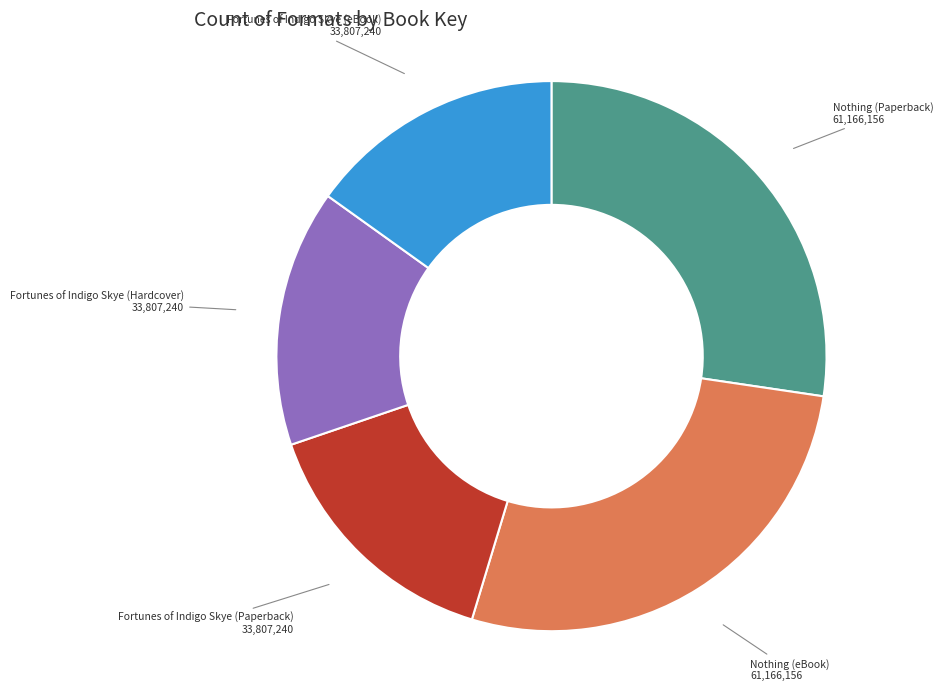

Do Fortunes of Indigo Skye (Paperback) and Nothing (eBook) together represent more than half of the pie?

No